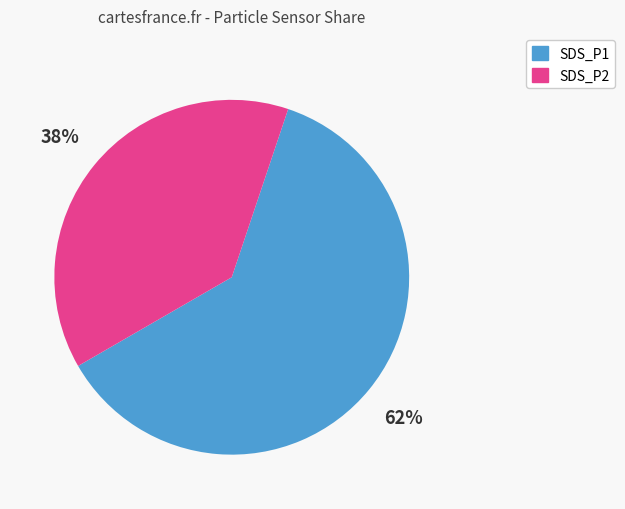

What is the ratio of the value at SDS_P2 to the value at SDS_P1?

0.6